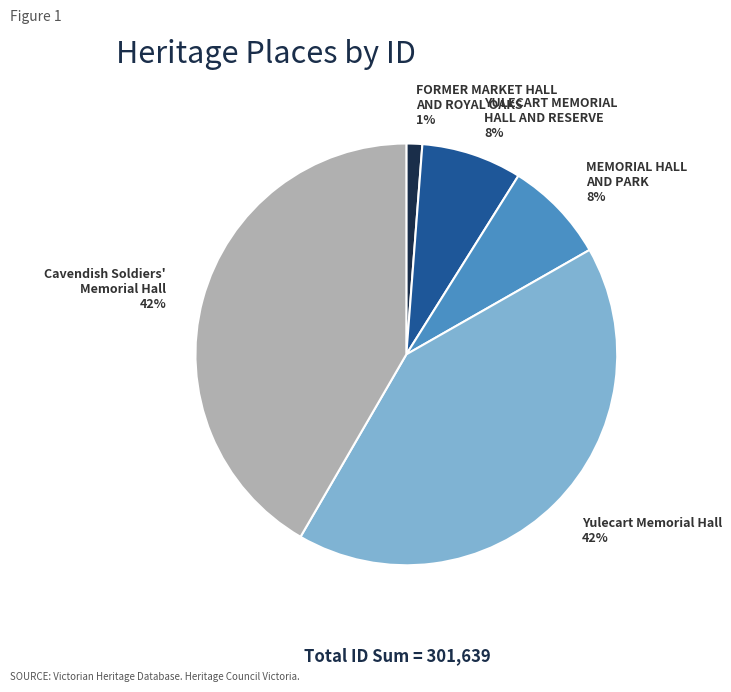

What is the smallest slice in the pie chart?

FORMER MARKET HALL AND ROYAL OAKS